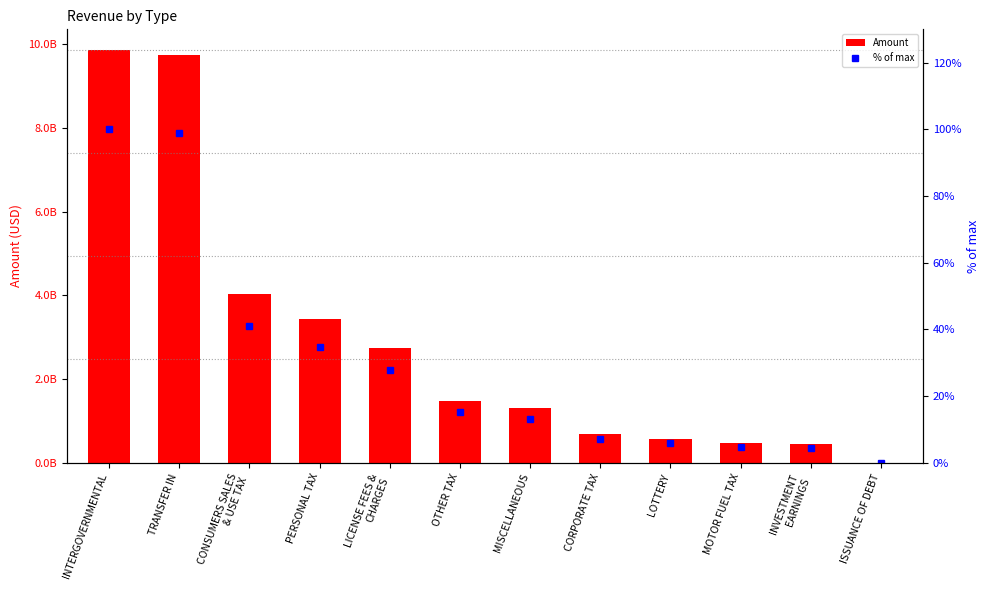

What is the greatest value displayed?

9859214912.6